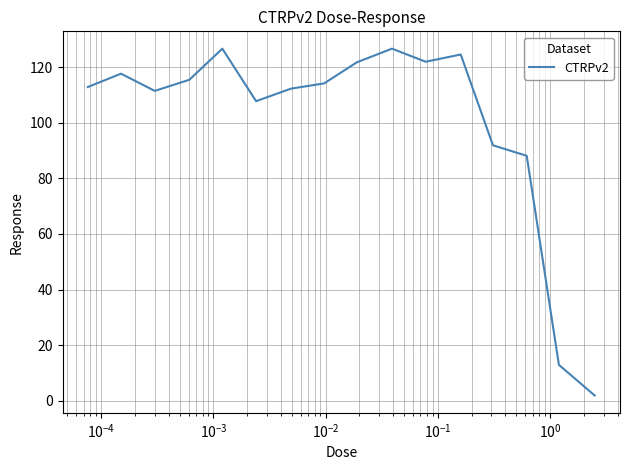

What is the greatest value displayed?

126.7